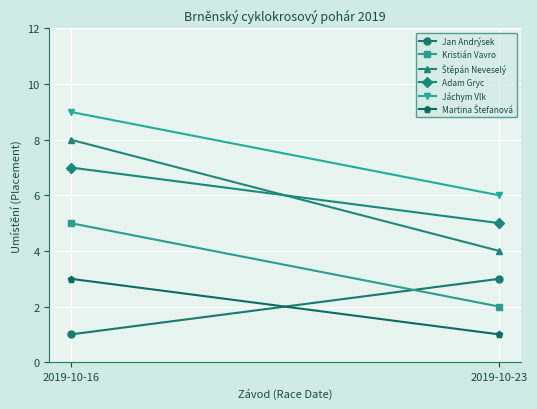

The value of Štěpán Neveselý at 2019-10-23 is 4. True or false?

True